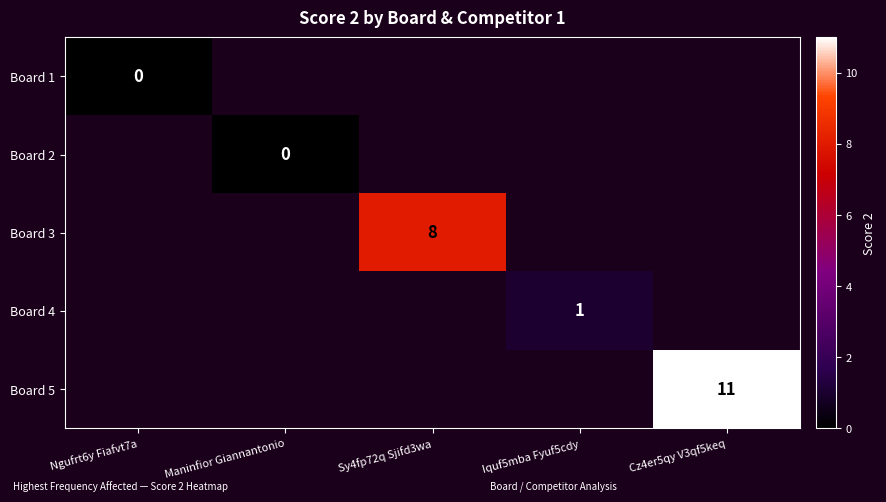

The Board 3 series shows 8 at Sy4fp72q Sjifd3wa. True or false?

True